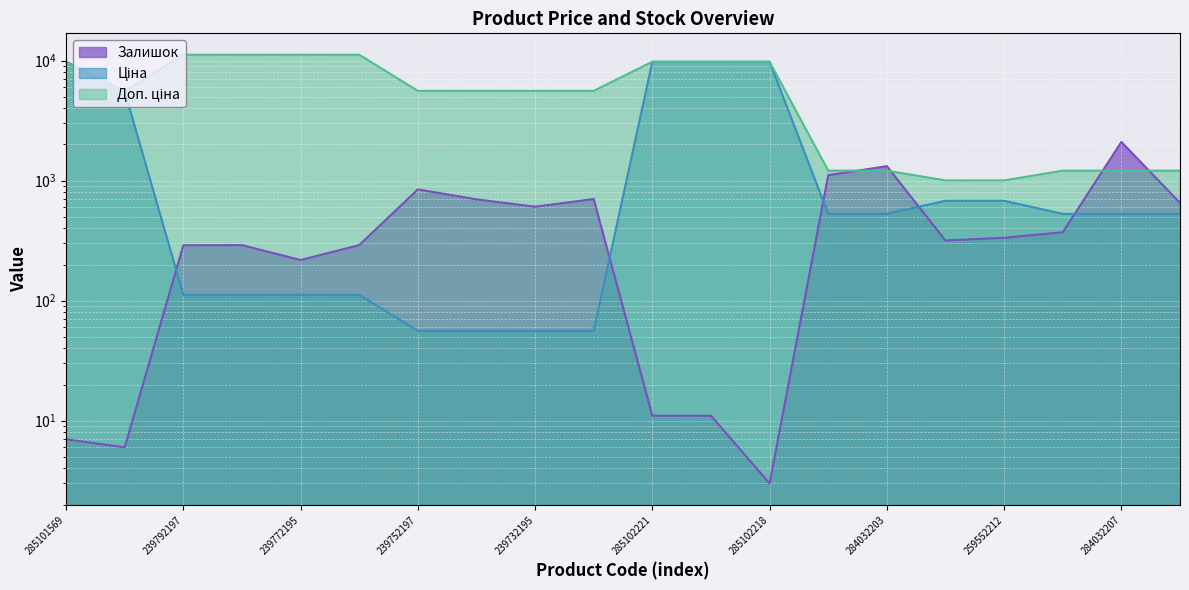

At how many categories does at least one series exceed 5205?

13